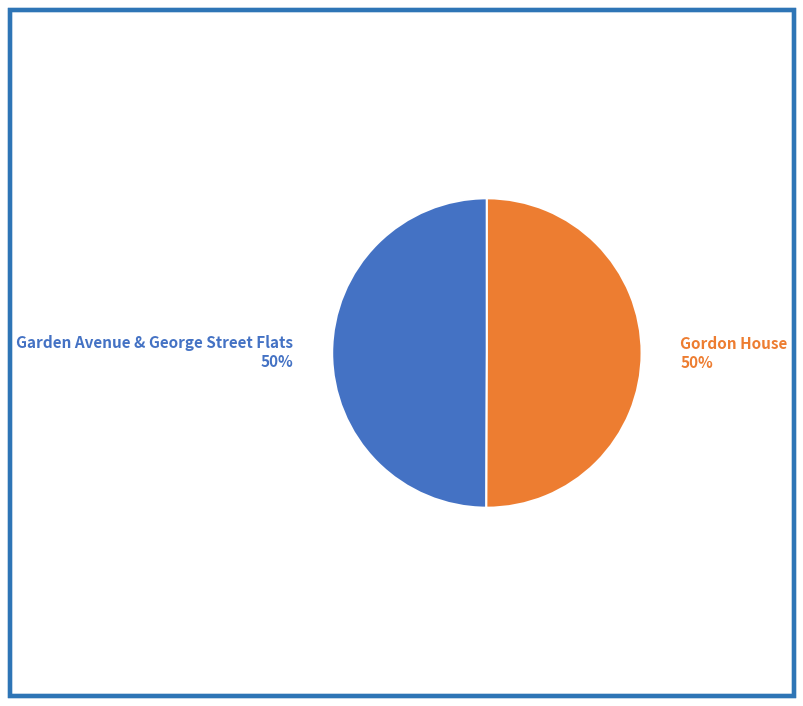

Do Gordon House and Garden Avenue & George Street Flats together represent more than half of the pie?

Yes